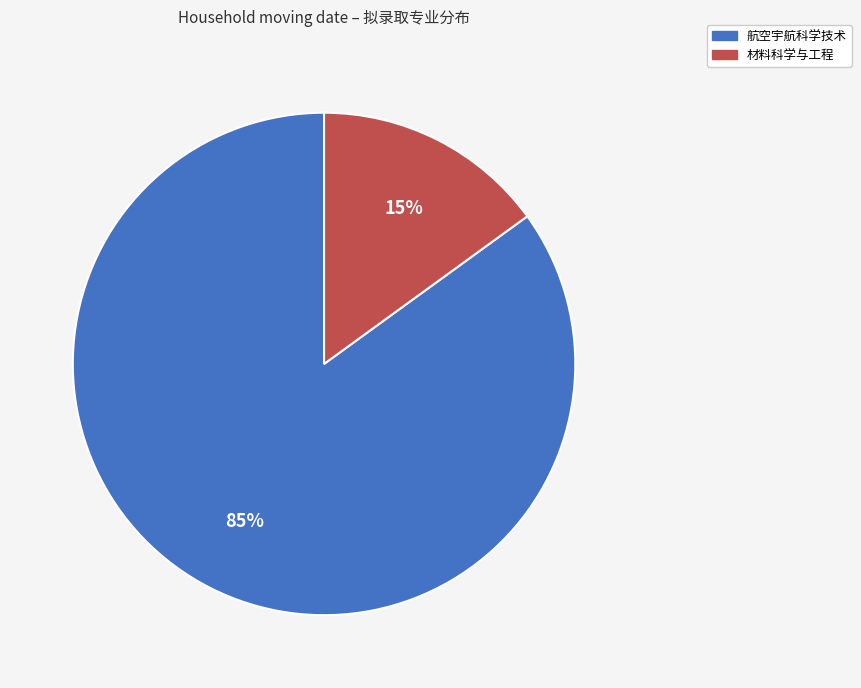

Combined, do 材料科学与工程 and 航空宇航科学技术 account for over 50%?

Yes